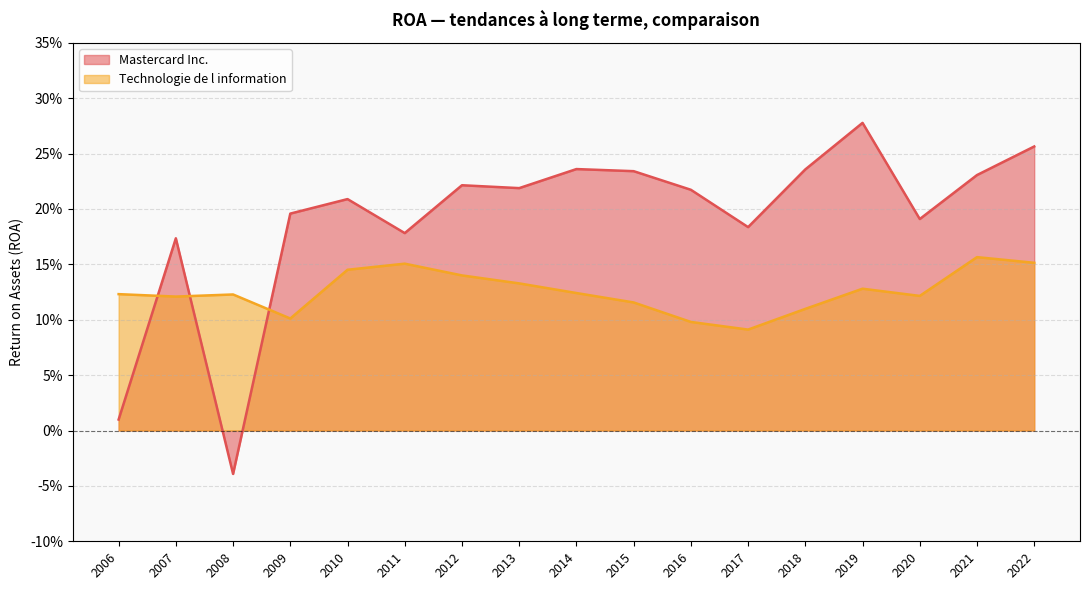

Between 2011 and 2021, which is larger?

2021